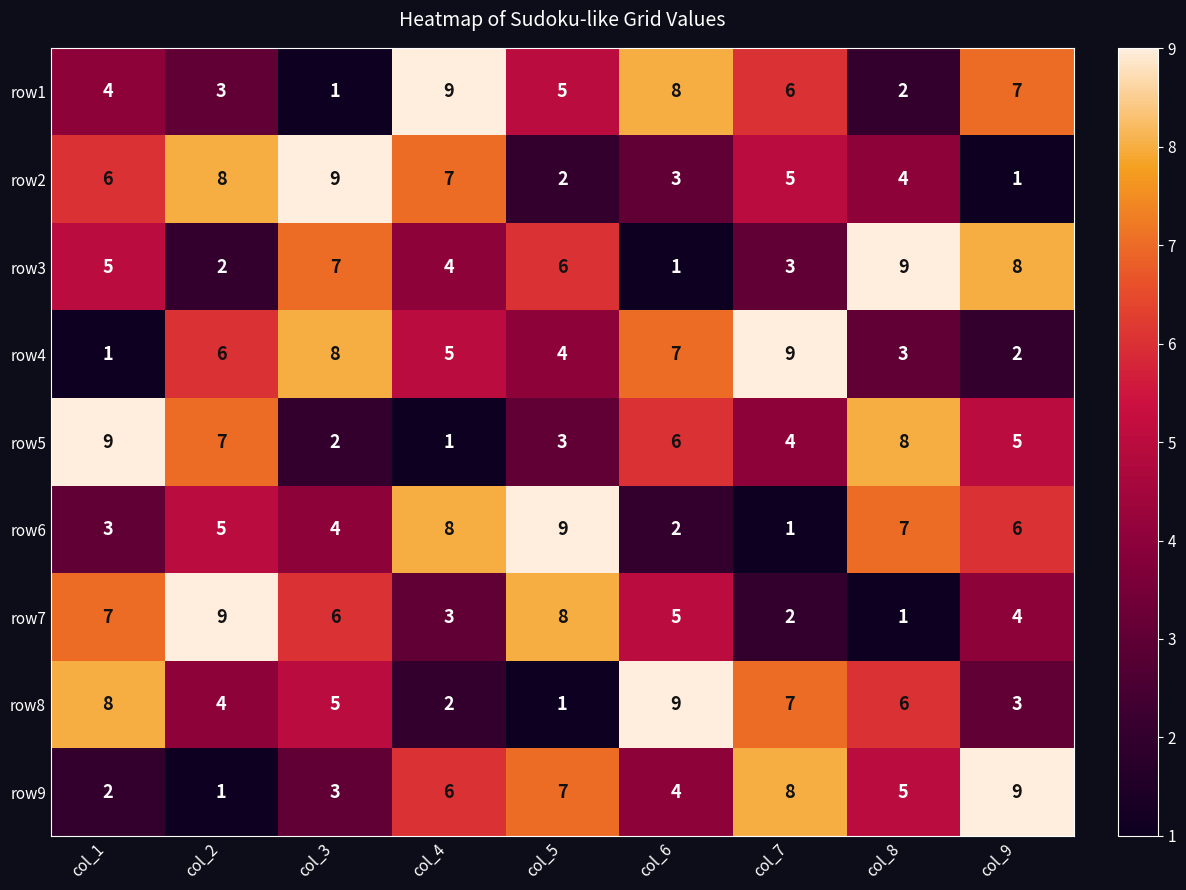

How many series are shown in this chart?

9